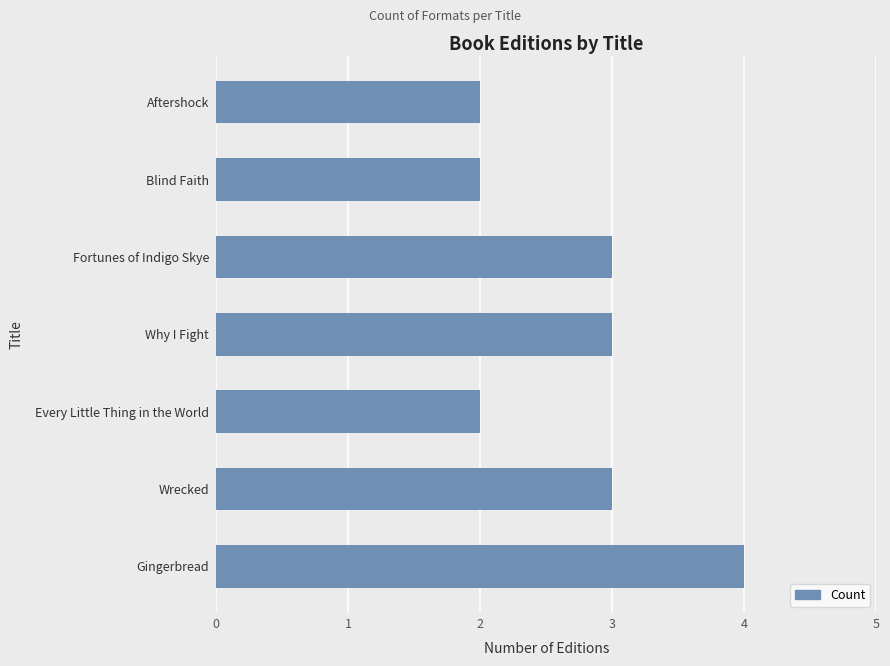

Is it true that the value at Blind Faith is 1?

False